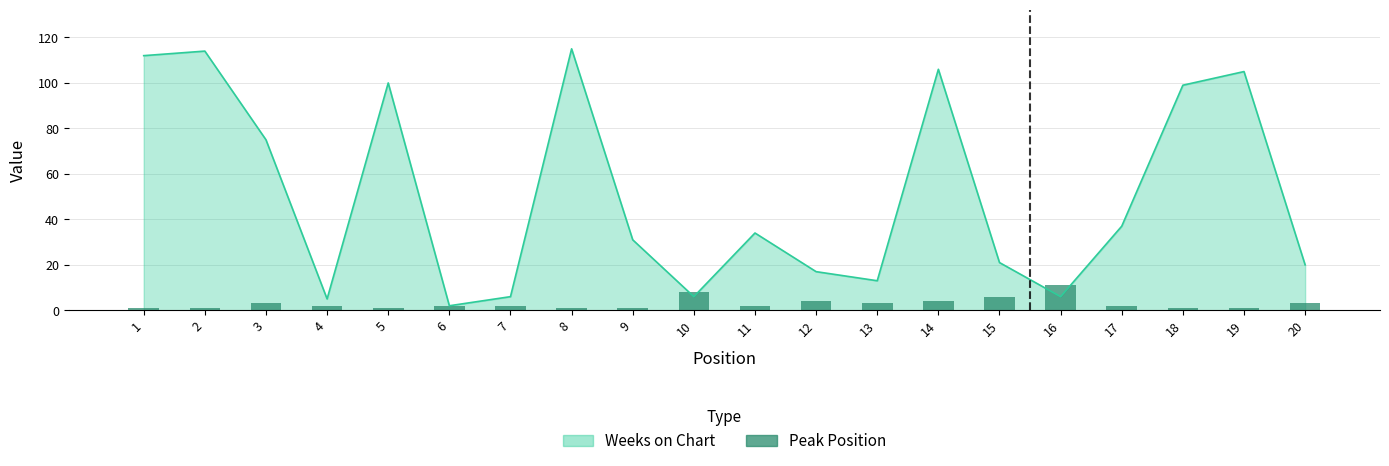

At which label does the data first exceed 2?

3